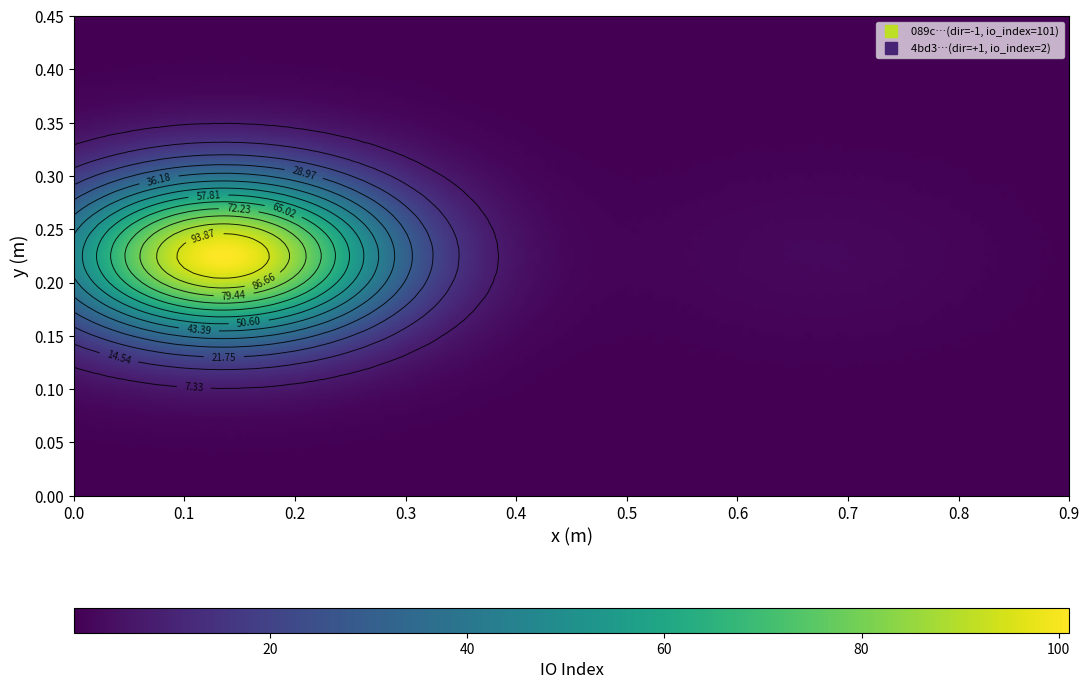

Which series has the largest range (max minus min)?

089c62f1cf189573b5be5c6f13346b6dedb251c